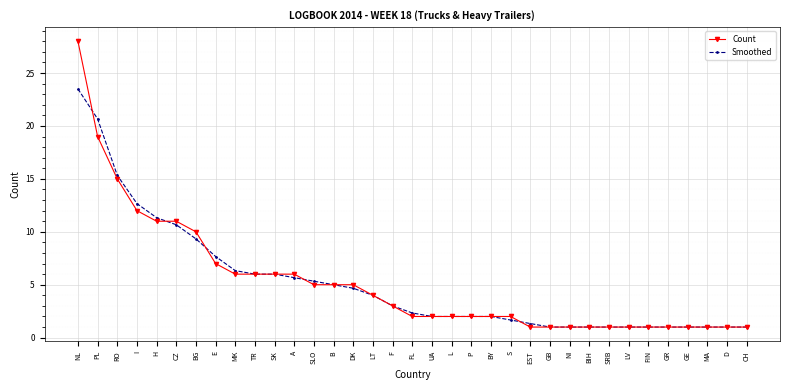

At which label does Smoothed first exceed 2?

NL